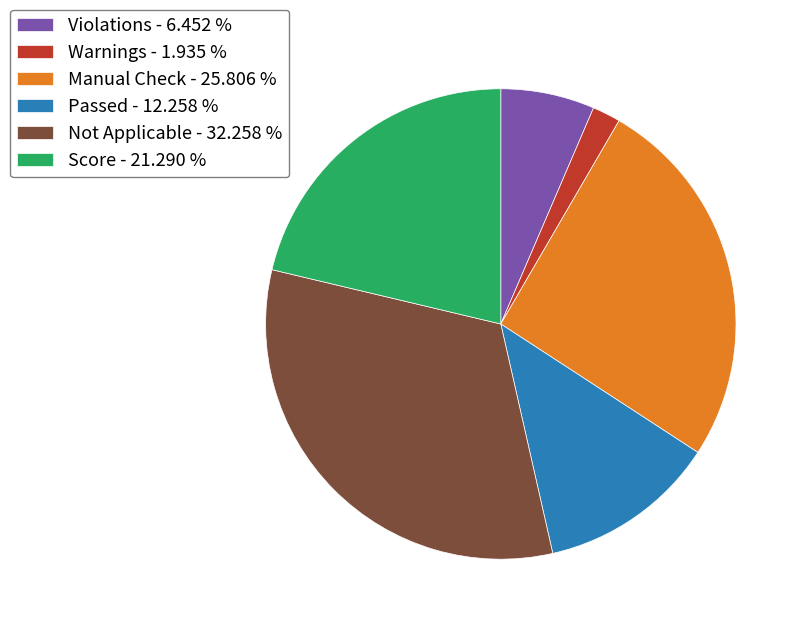

Is there a majority slice in this chart?

No